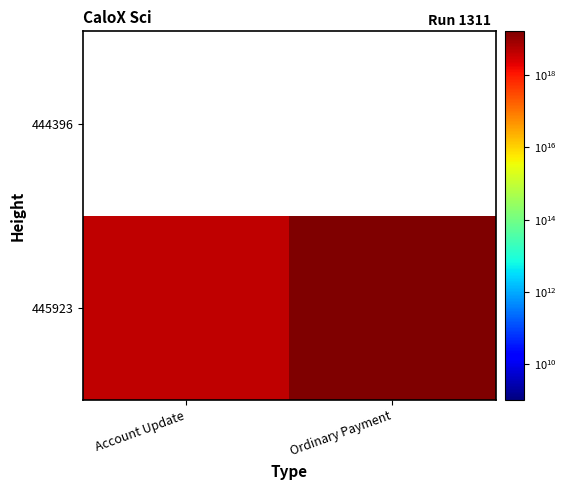

Is the value of 444396 at Ordinary Payment greater than the value of 445923 at Ordinary Payment?

No